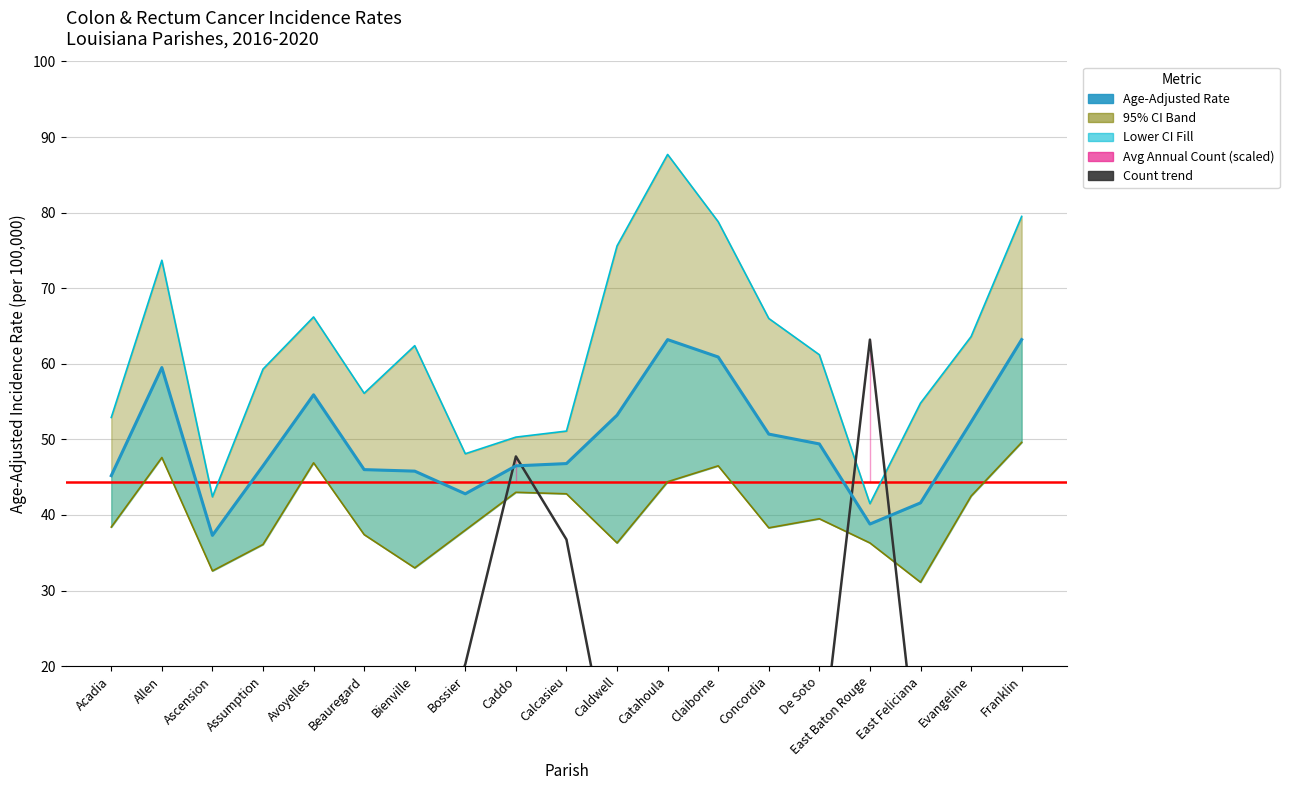

Reading right to left, extract all data points from this chart.

Age-Adjusted Rate: Franklin=63.2	Evangeline=52.3	East Feliciana=41.6	East Baton Rouge=38.8	De Soto=49.4	Concordia=50.7	Claiborne=60.9	Catahoula=63.2	Caldwell=53.2	Calcasieu=46.8	Caddo=46.5	Bossier=42.8	Bienville=45.8	Beauregard=46.0	Avoyelles=55.9	Assumption=46.5	Ascension=37.3	Allen=59.5	Acadia=45.2
Avg Annual Count (scaled): Franklin=5.5	Evangeline=7.2	East Feliciana=3.8	East Baton Rouge=63.2	De Soto=6.2	Concordia=4.1	Claiborne=4.5	Catahoula=2.7	Caldwell=2.4	Calcasieu=36.8	Caddo=47.7	Bossier=20.3	Bienville=3.1	Beauregard=7.2	Avoyelles=9.6	Assumption=4.8	Ascension=16.8	Allen=6.2	Acadia=11.3